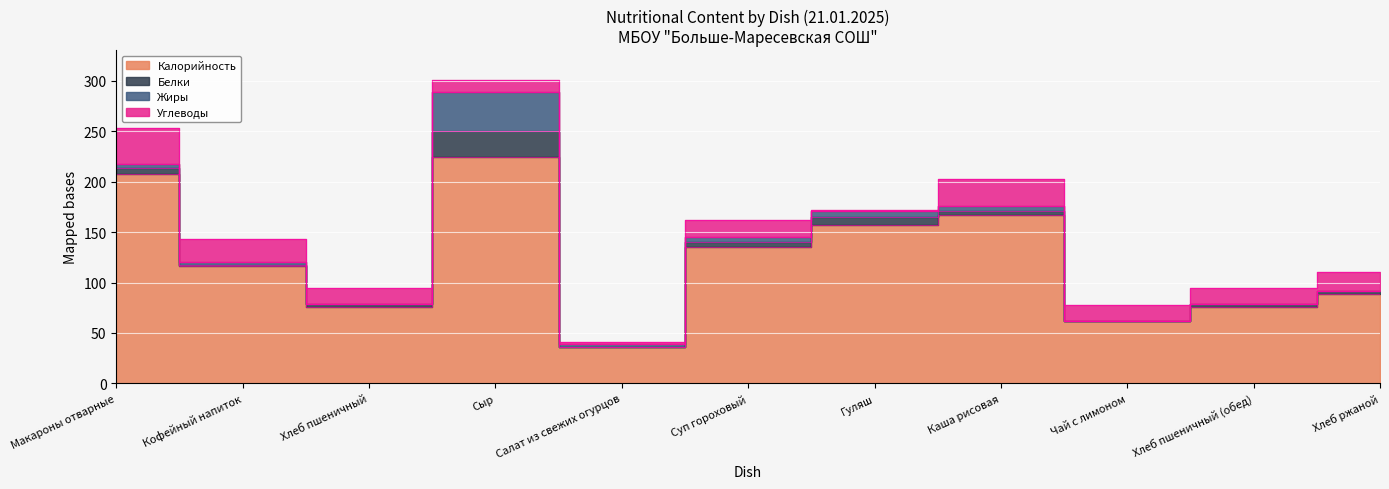

What is the total value across all series at Хлеб пшеничный (обед)?

94.1